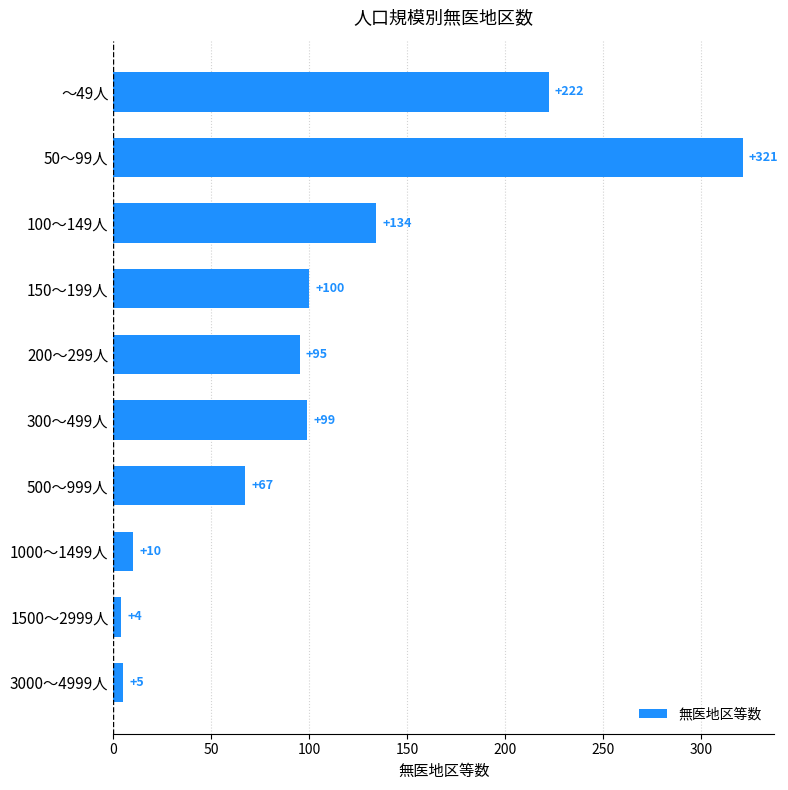

What is the change in value from 150～199人 to 500～999人?

-33